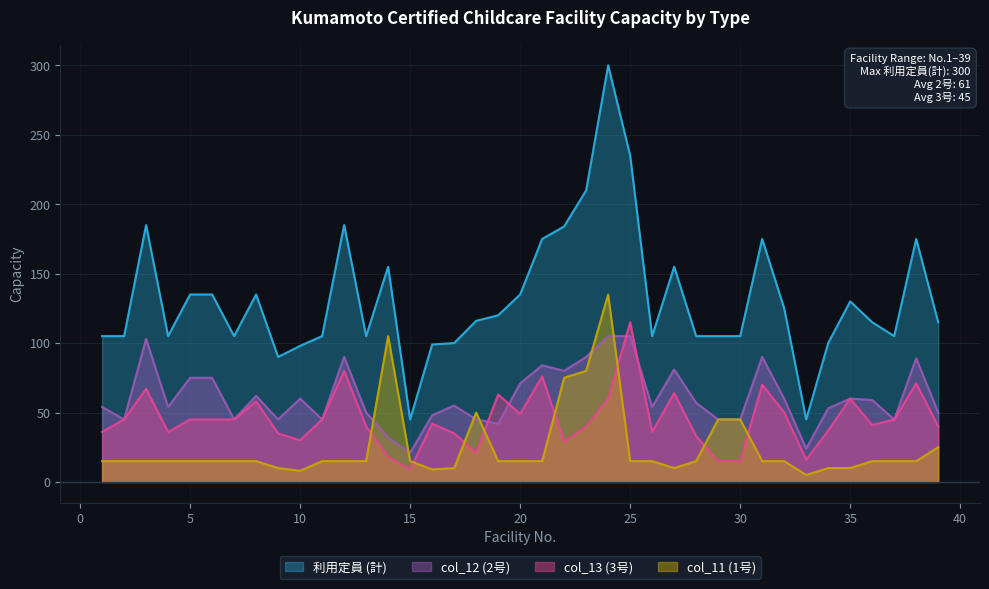

What is the average value of the col_13 (3号) series?

45